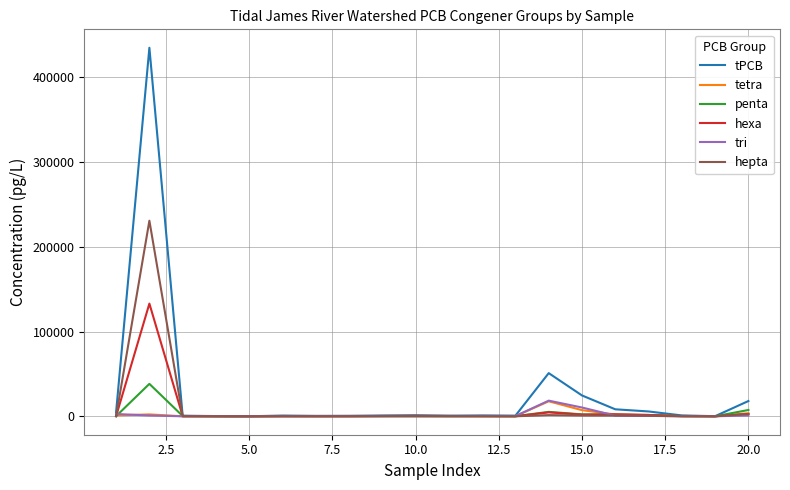

Which series has the largest range (max minus min)?

tPCB